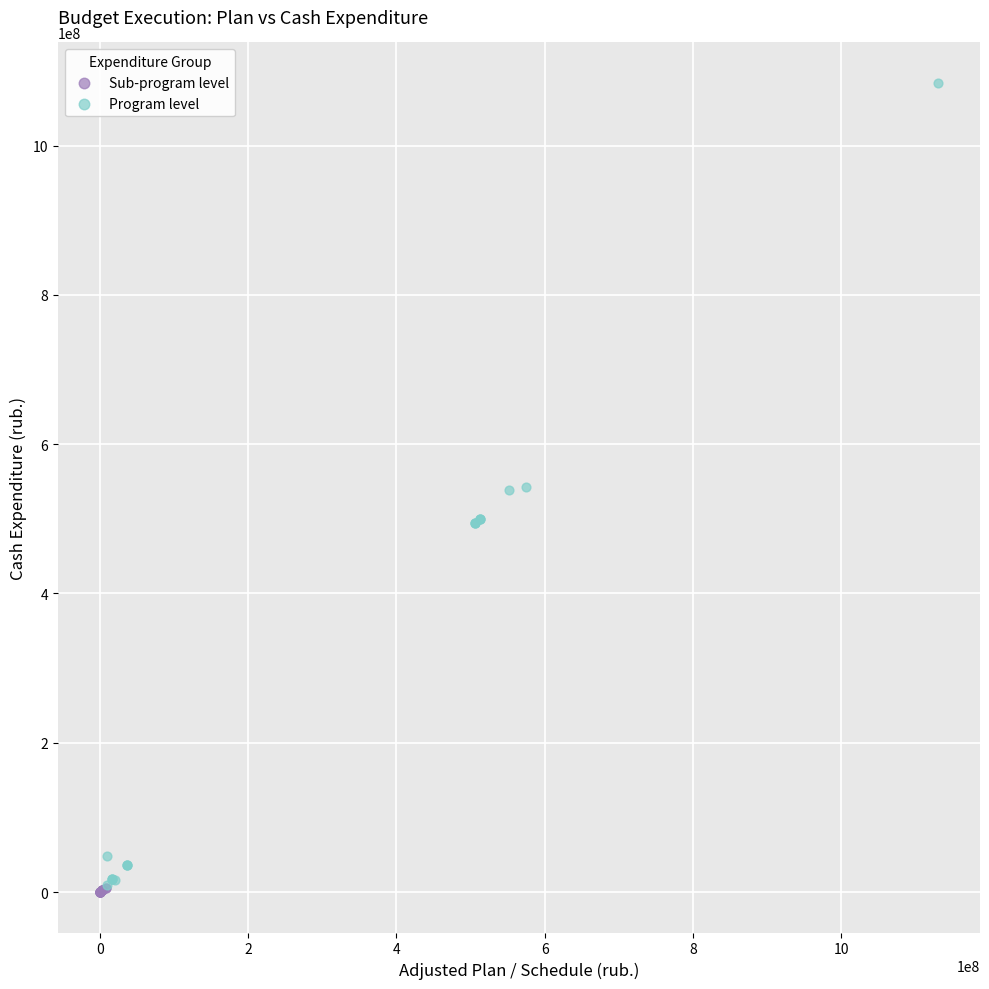

Which series contains the highest Y value?

Program level